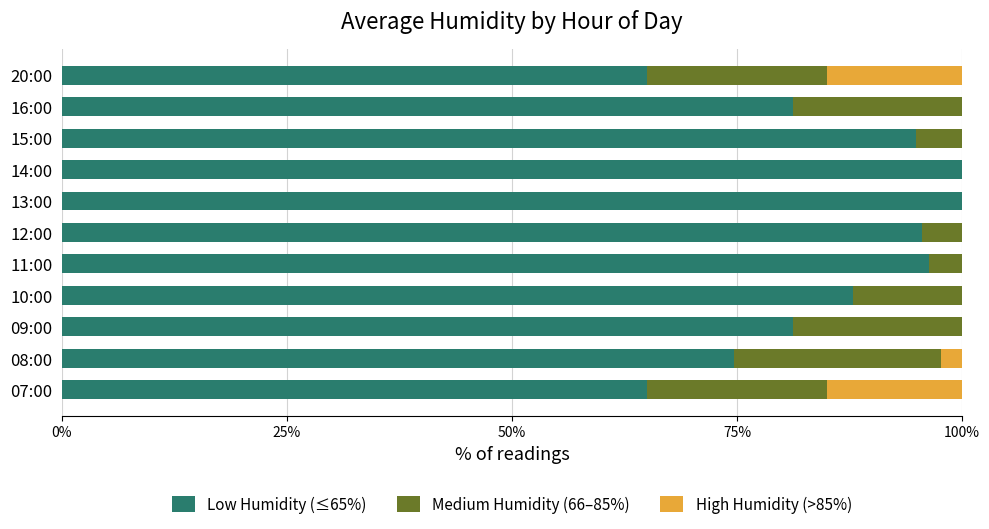

True or false: Low Humidity (≤65%) has a value of 65.0 at 20:00.

True